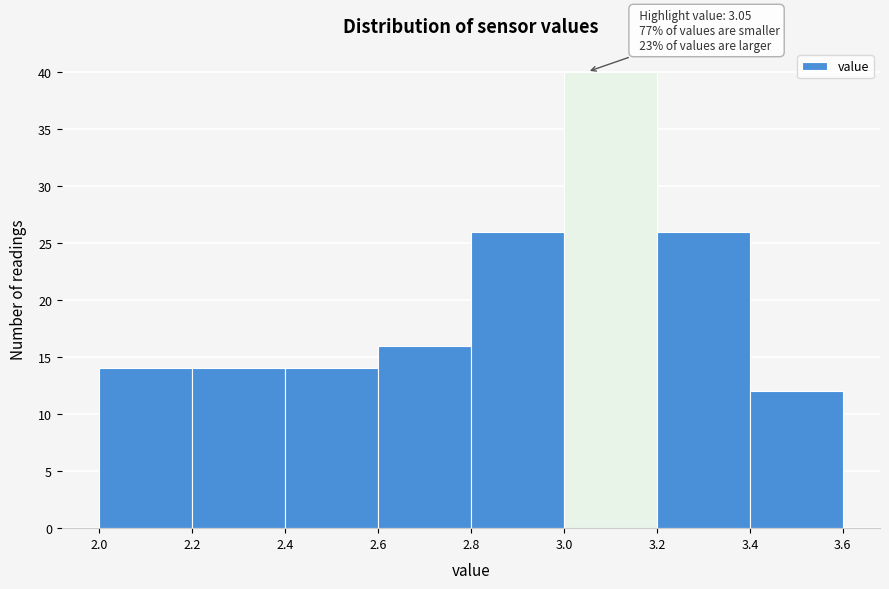

Over which range of the x-axis is the bar tallest?

3.0 to 3.2